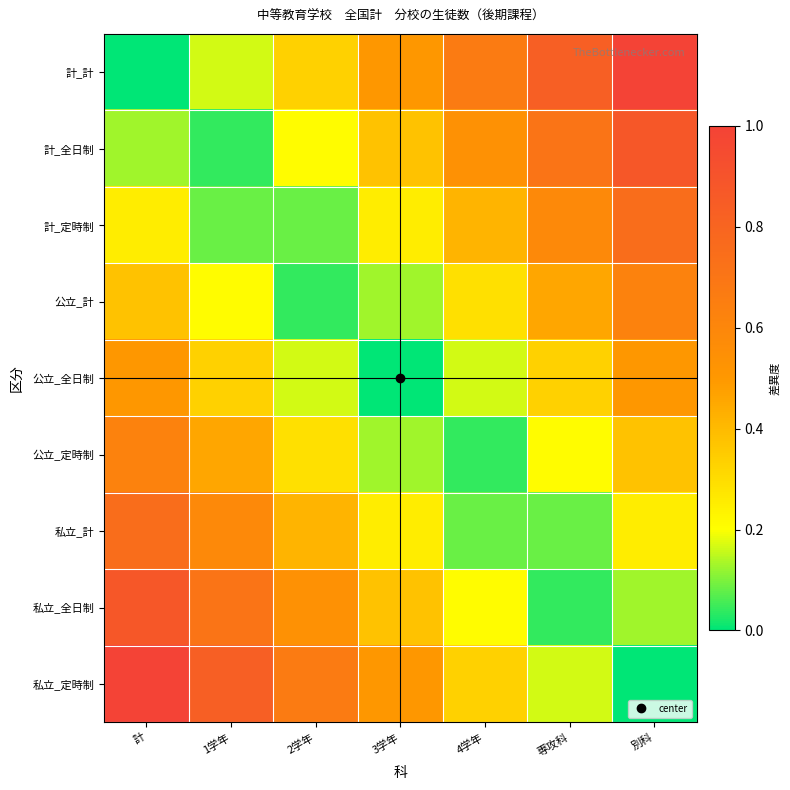

What is the total value across all series at 3学年?

2.5